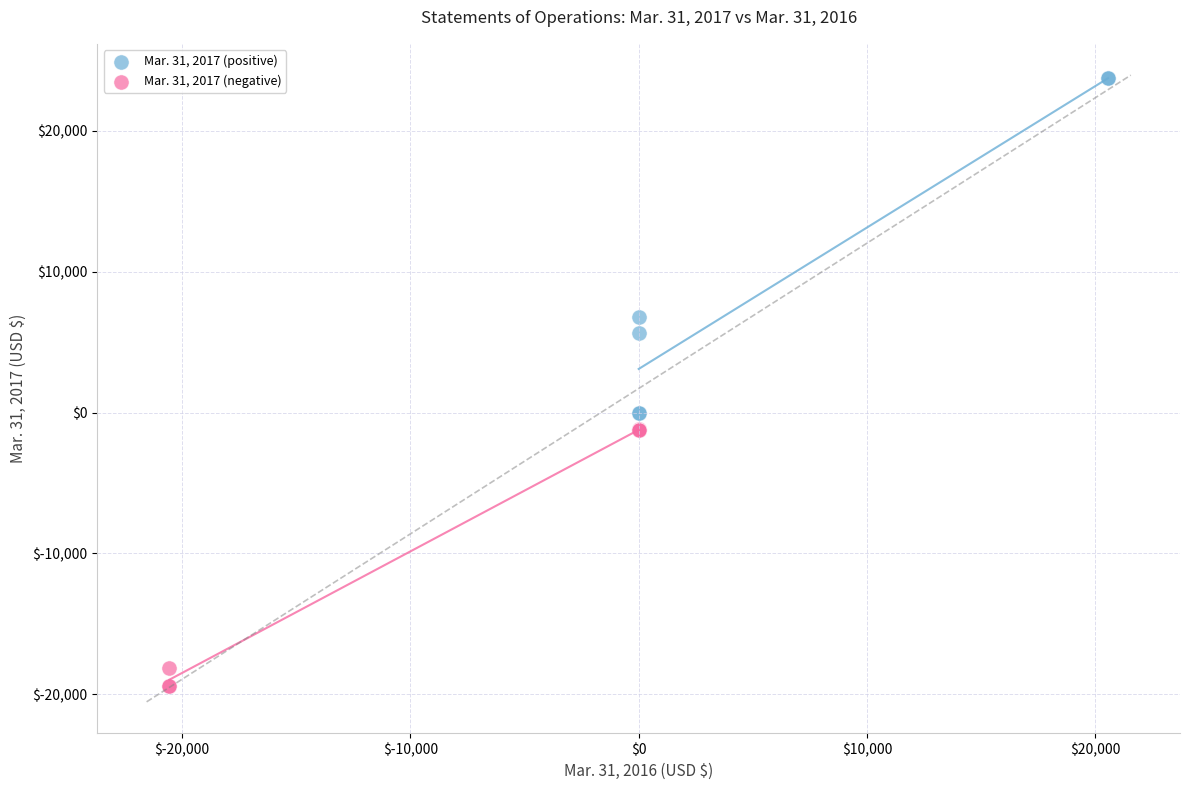

Which series contains the lowest Y value?

Mar. 31, 2017 (negative)